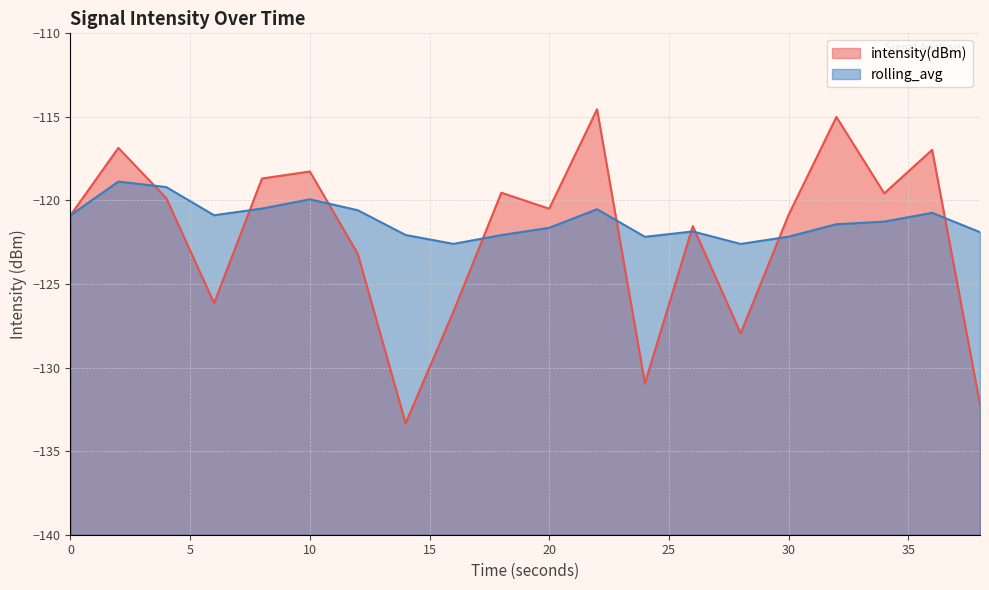

Read the rolling_avg value at 16.

-122.6